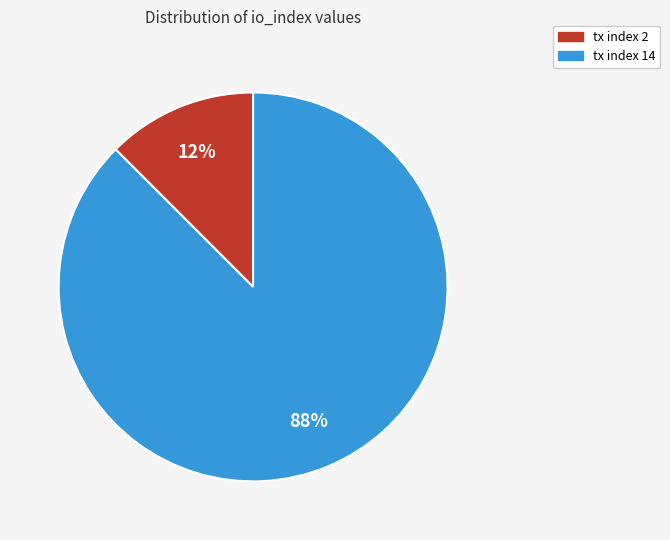

True or false: tx index 14 accounts for 88% of the total.

True